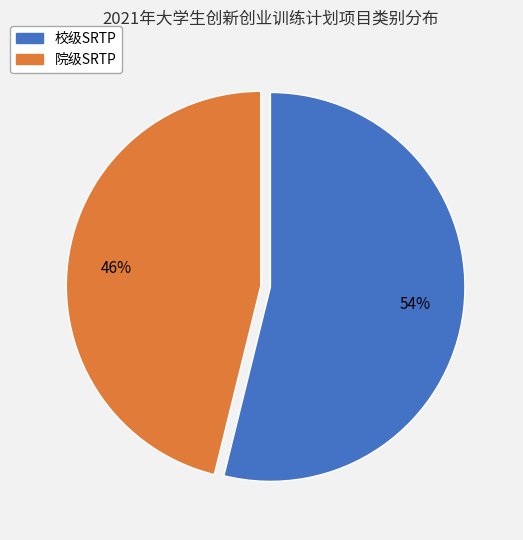

To the nearest percent, what portion does 院级SRTP represent?

46%